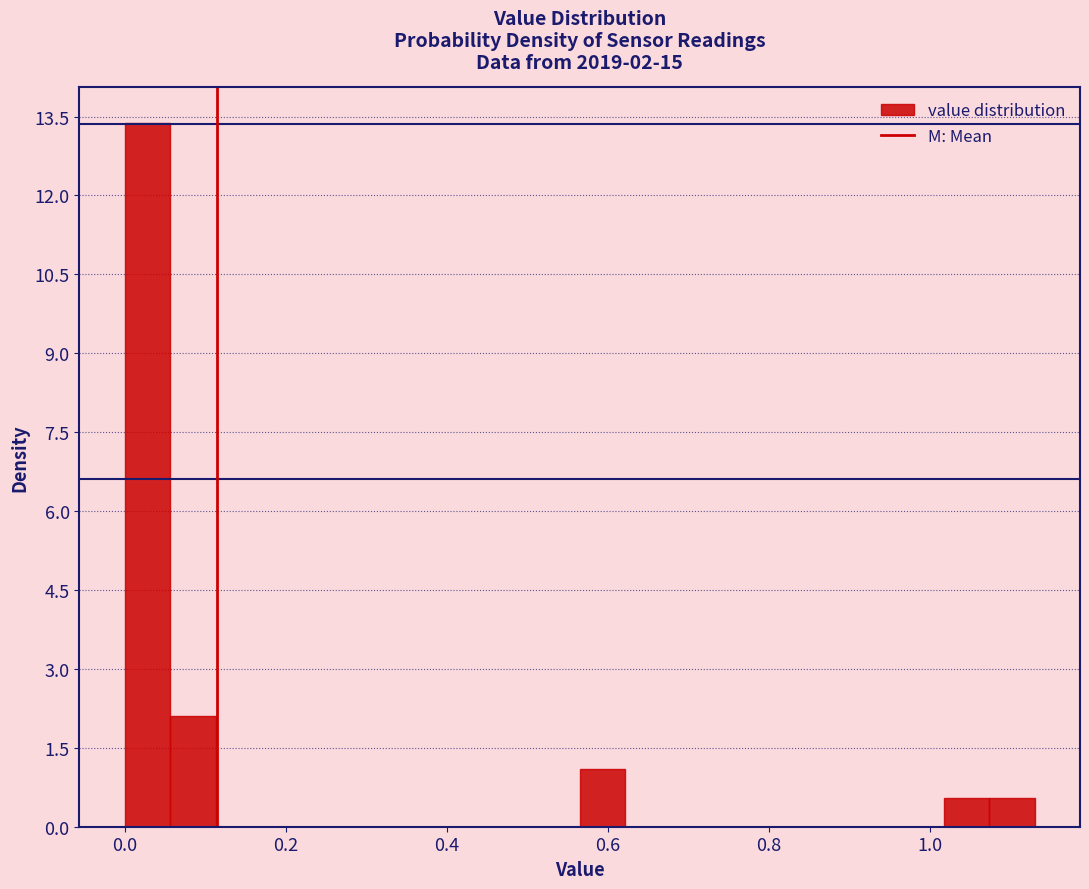

Around what value on the x-axis is the tallest bar? Give the approximate position of its centre, as read against the axis.

0.02